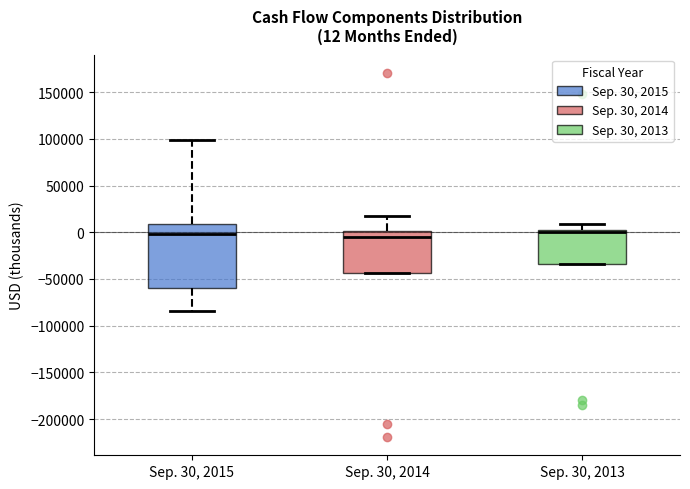

Comparing the boxes themselves (not the whiskers), which one is the tallest?

Sep. 30, 2015